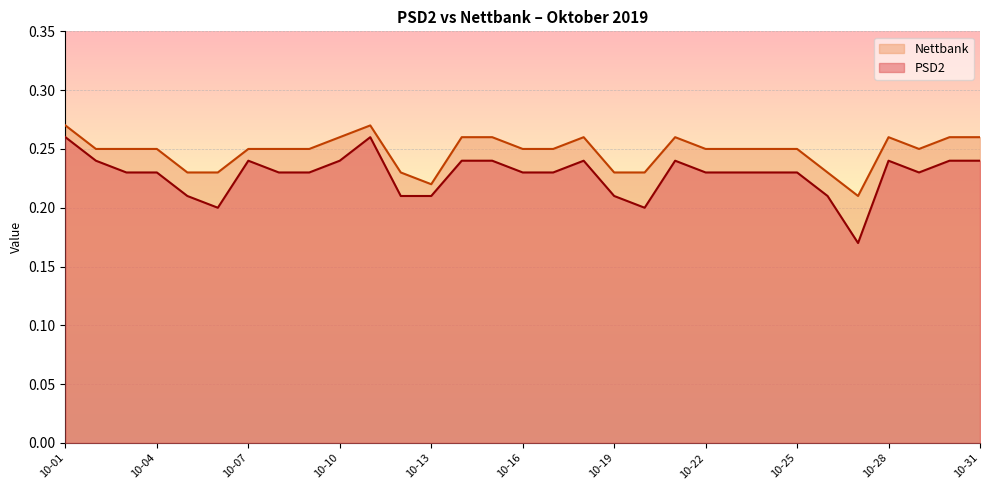

Reading left to right, what are all the values shown in this chart?

PSD2: 0.3	0.2	0.2	0.2	0.2	0.2	0.2	0.2	0.2	0.2	0.3	0.2	0.2	0.2	0.2	0.2	0.2	0.2	0.2	0.2	0.2	0.2	0.2	0.2	0.2	0.2	0.2	0.2	0.2	0.2	0.2
Nettbank: 0.3	0.2	0.2	0.2	0.2	0.2	0.2	0.2	0.2	0.3	0.3	0.2	0.2	0.3	0.3	0.2	0.2	0.3	0.2	0.2	0.3	0.2	0.2	0.2	0.2	0.2	0.2	0.3	0.2	0.3	0.3